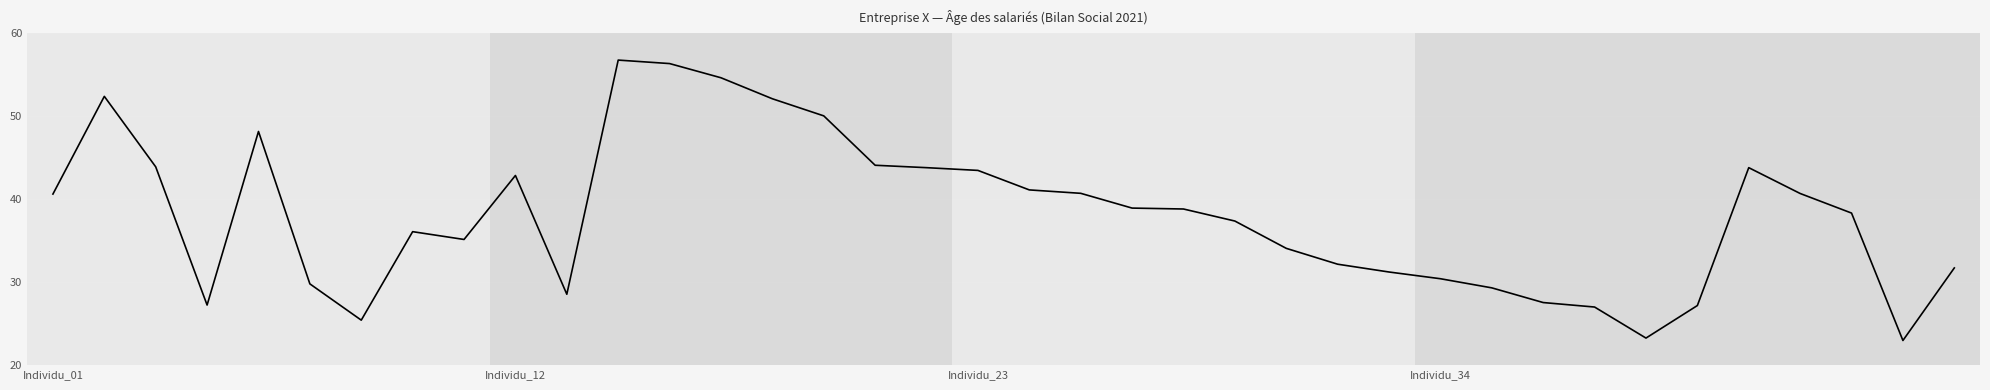

What is the minimum value shown in the chart?

23.0